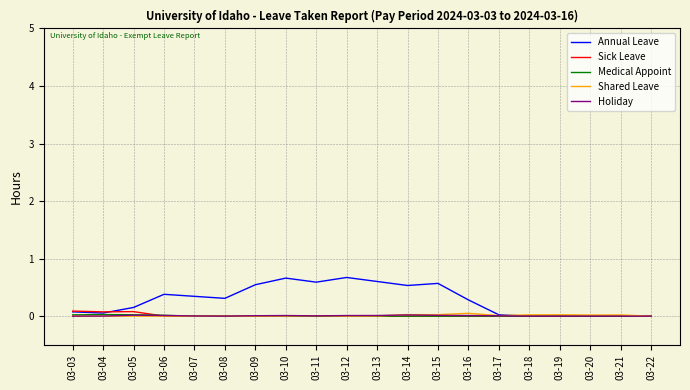

Which series changed the most between 03-12 and 03-18?

Annual Leave